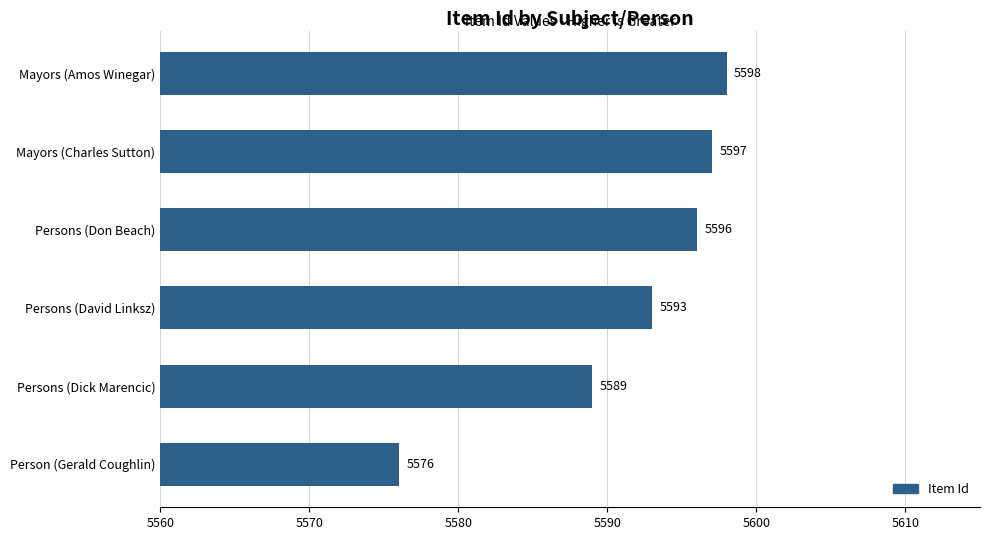

What is the greatest value displayed?

5598